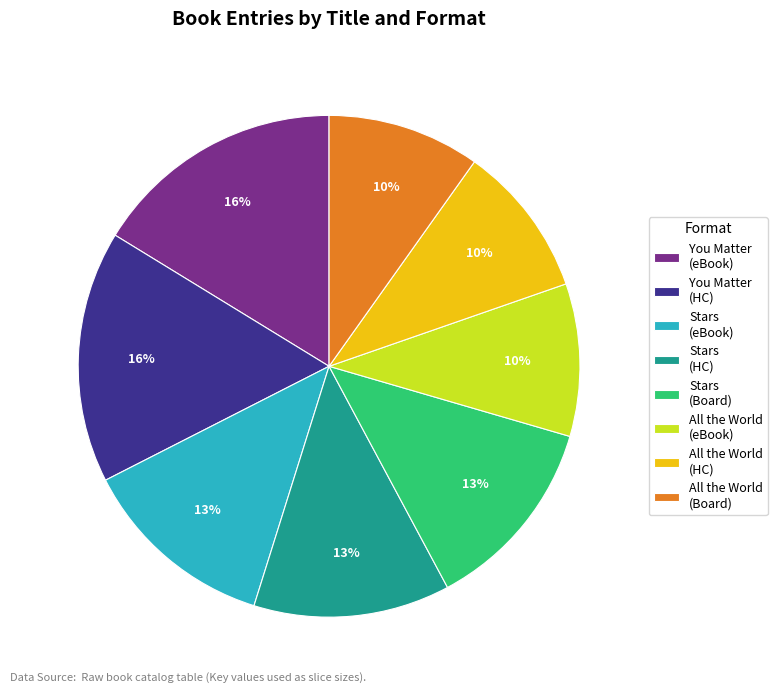

To the nearest percent, what portion does Stars (HC) represent?

13%